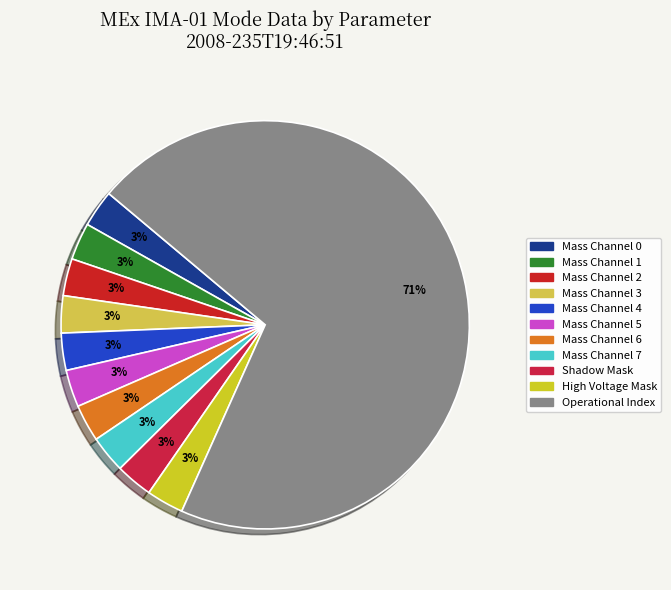

To the nearest percent, what is the average slice percentage?

9%